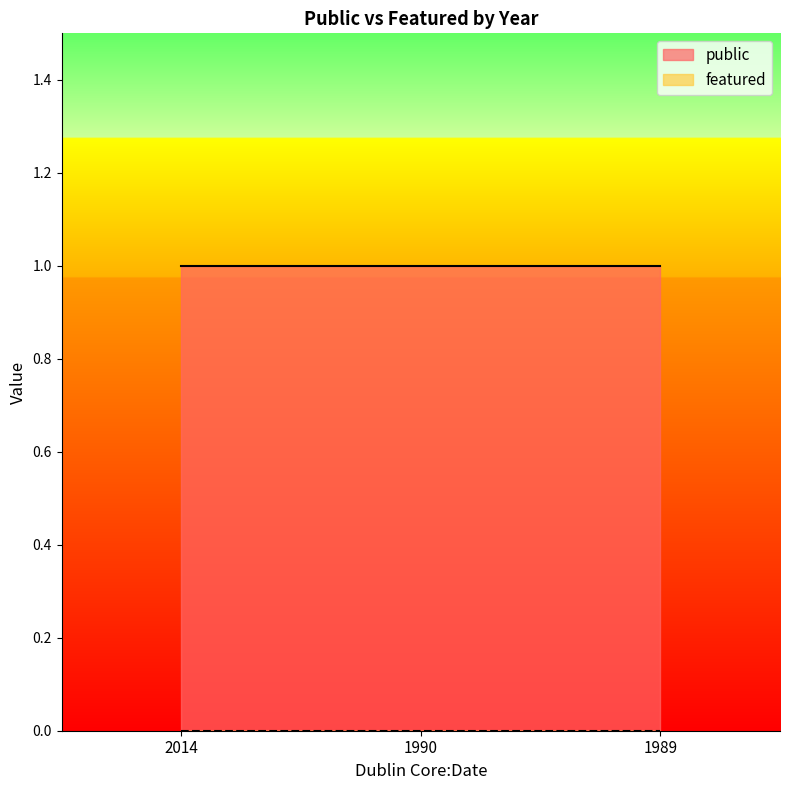

Where is public nearest to the value 1?

2014